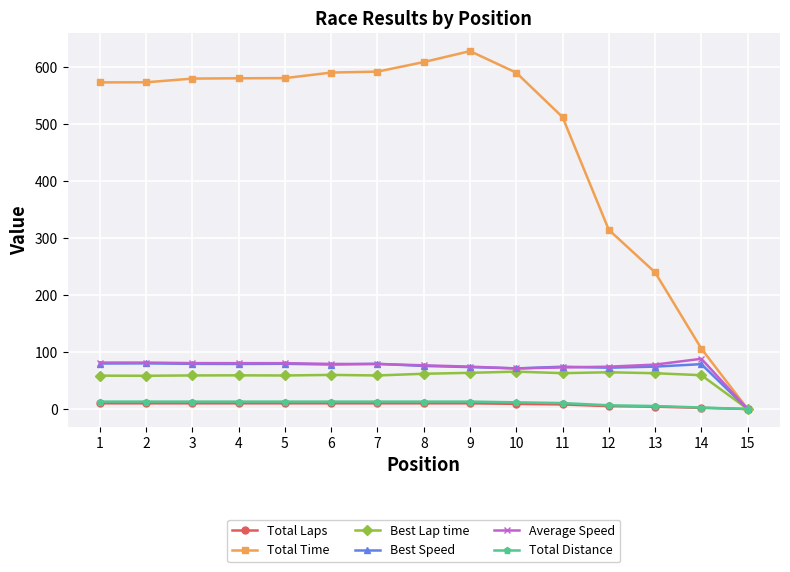

True or false: Best Lap time has a value of 89.2 at 12.

False